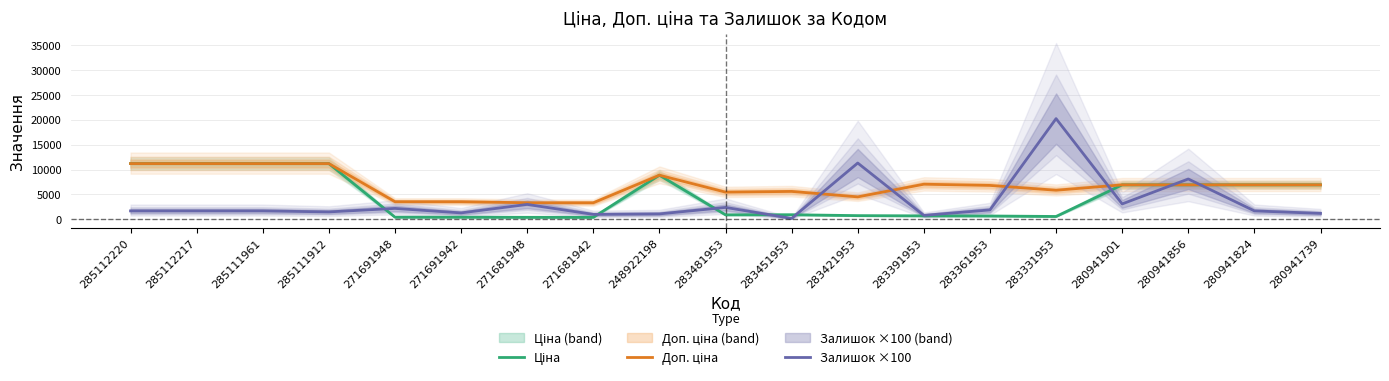

Rank the categories by Ціна value from lowest to highest.

271681948, 271681942, 271691948, 271691942, 283331953, 283361953, 283391953, 283421953, 283481953, 283451953, 280941901, 280941856, 280941824, 280941739, 248922198, 285112220, 285112217, 285111961, 285111912